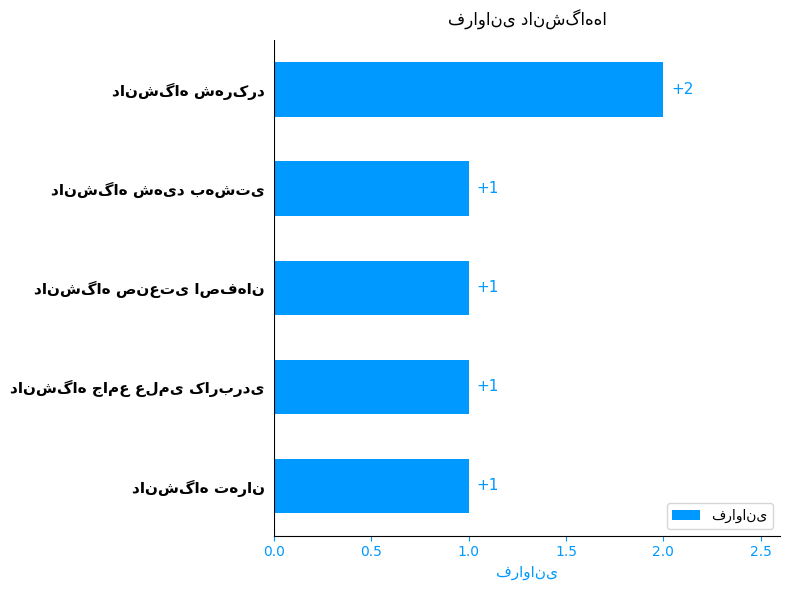

Does the chart contain stacked bars?

No